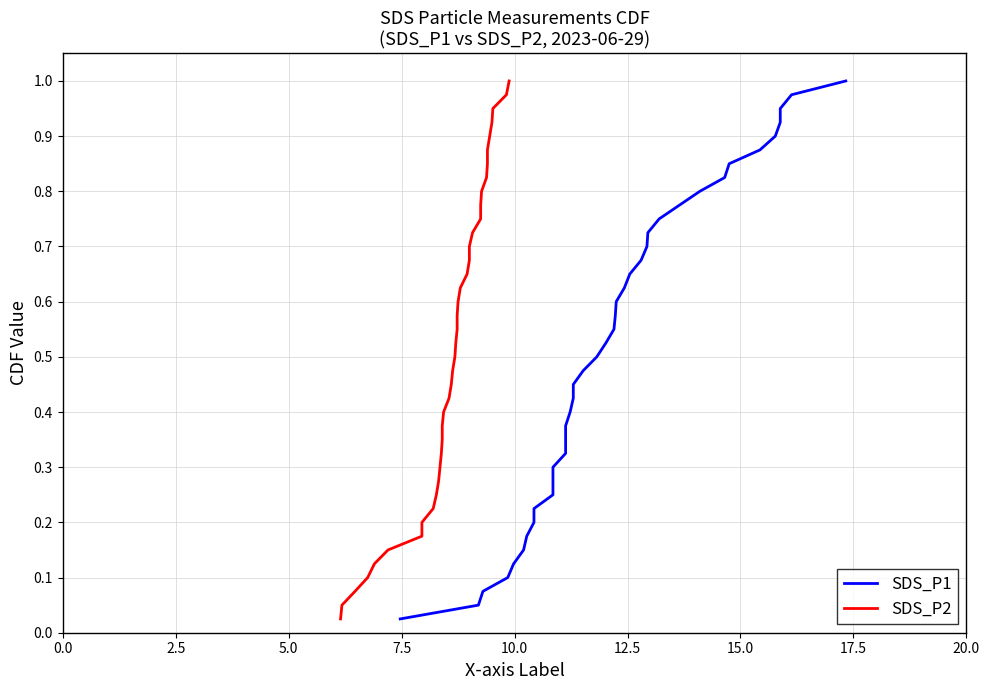

What is the sum of all SDS_P1 values?

20.5